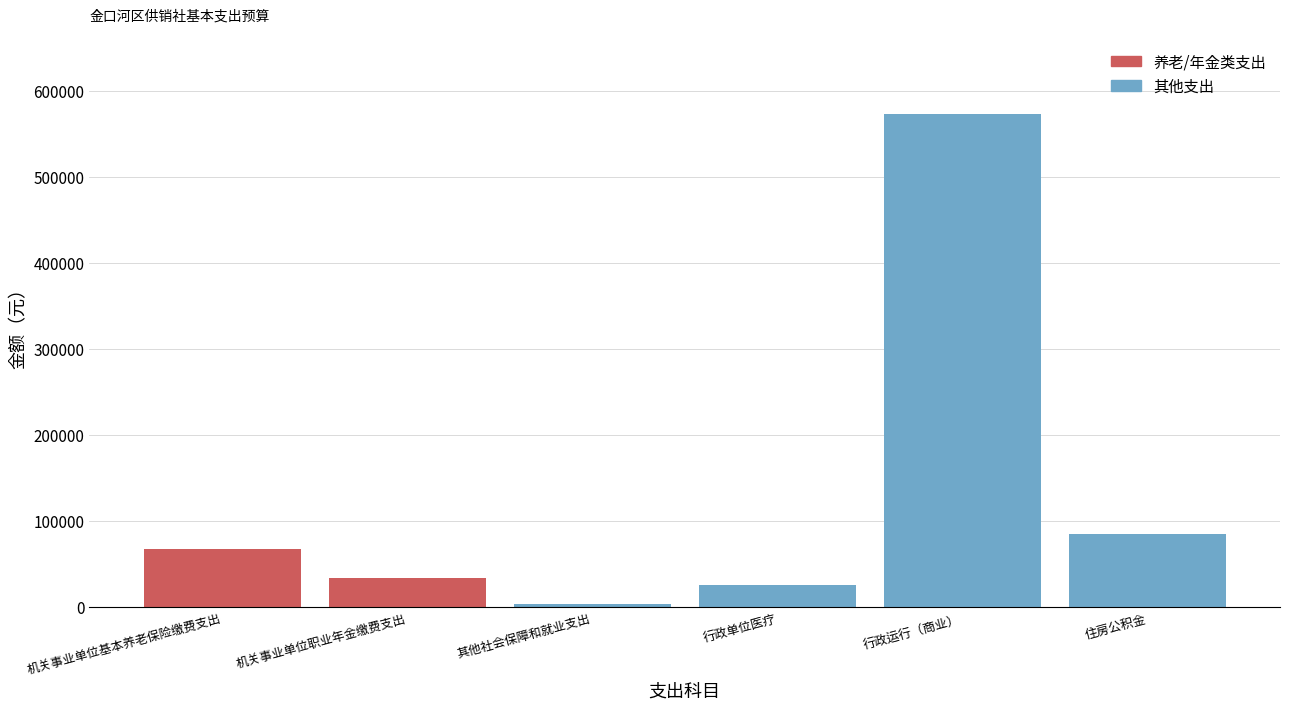

Reading left to right, extract all data points from this chart.

67164	33588	3360	25608	573206	85452